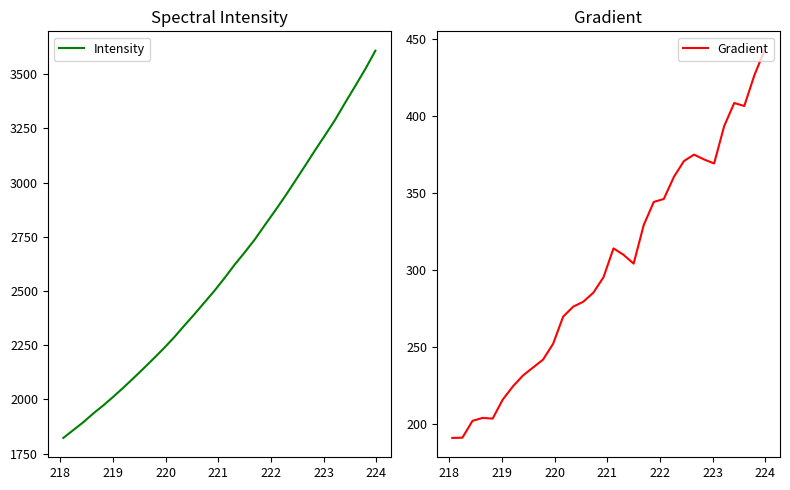

What is the minimum value for Gradient?

191.0